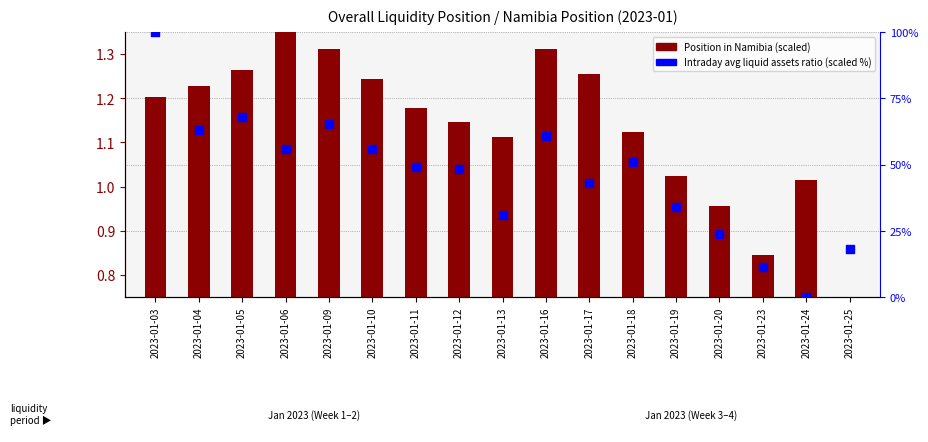

What is the total value across all series at 2023-01-10?

57.1